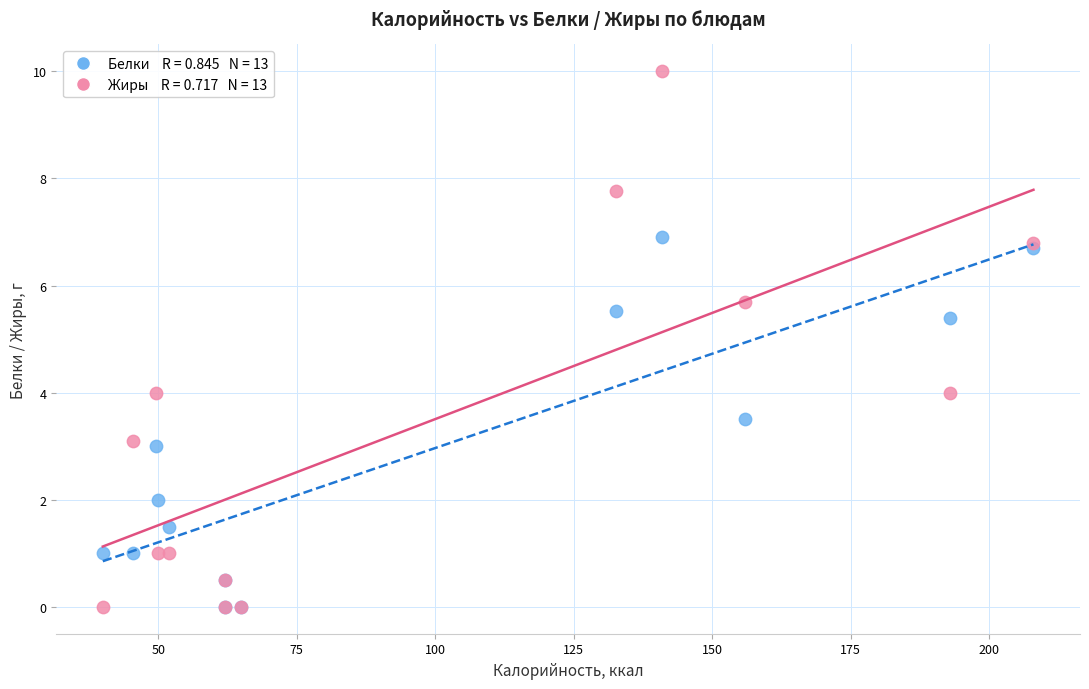

Across all series, what Y value is closest to 5?

5.4